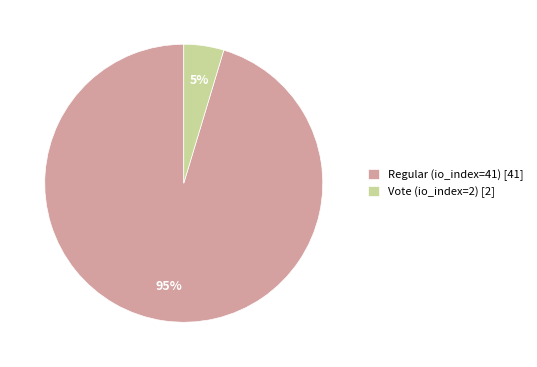

To the nearest percent, what is the combined percentage of Regular (io_index=41) [41] and Vote (io_index=2) [2]?

100%